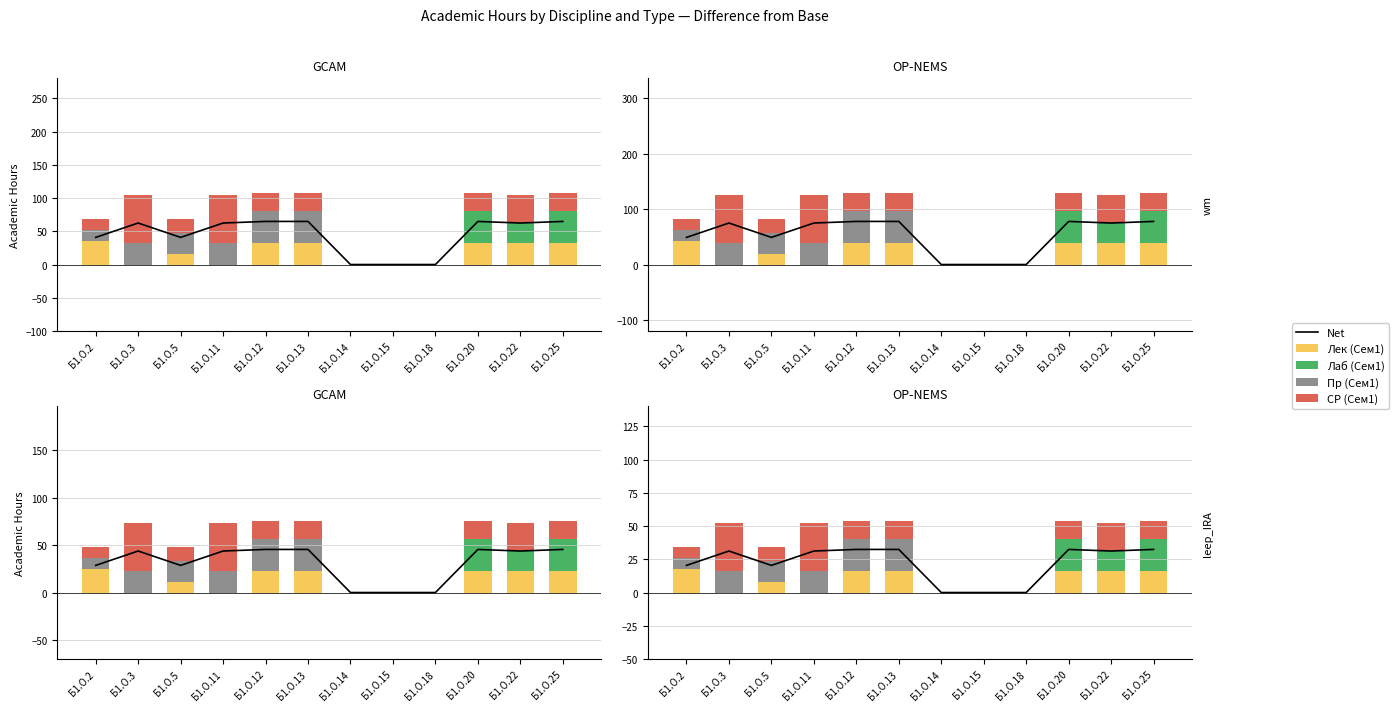

How many values in the Пр (Сем1) series exceed 8?

5